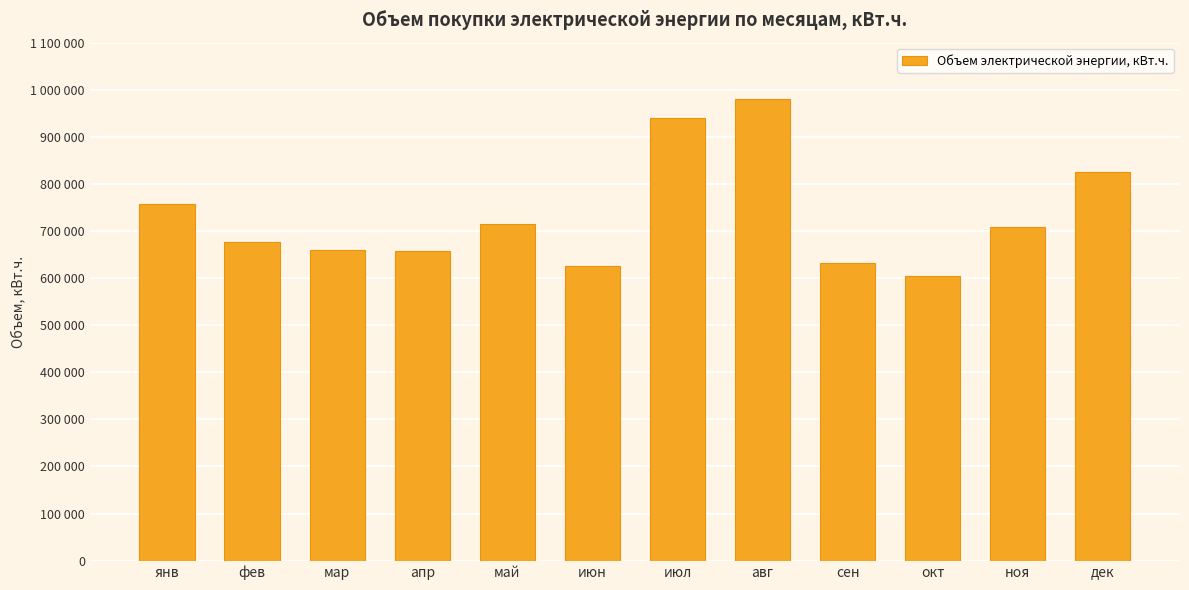

Rank the categories by value from lowest to highest.

окт, июн, сен, апр, мар, фев, ноя, май, янв, дек, июл, авг